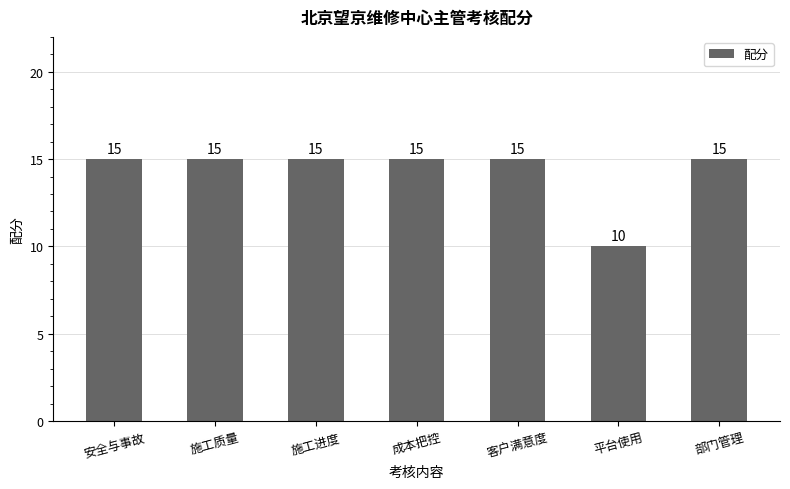

At which label is the value closest to 12?

平台使用